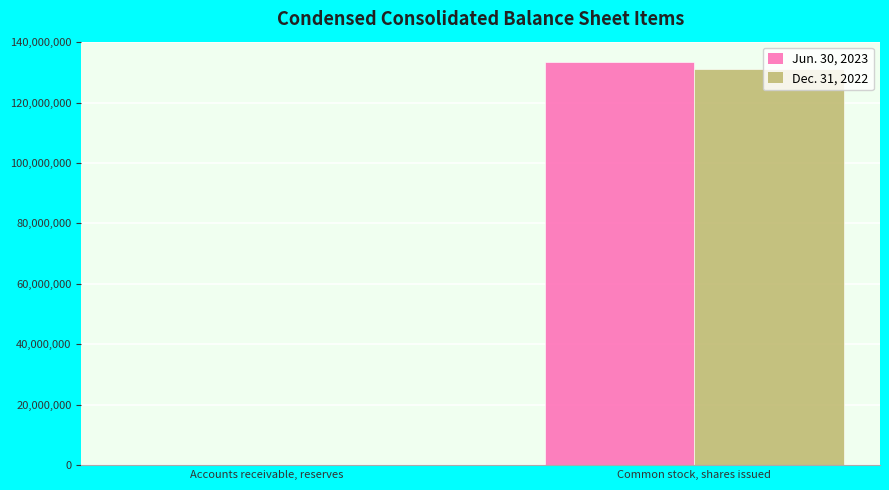

Is it true that Dec. 31, 2022 equals 131207000 at Common stock, shares issued?

True